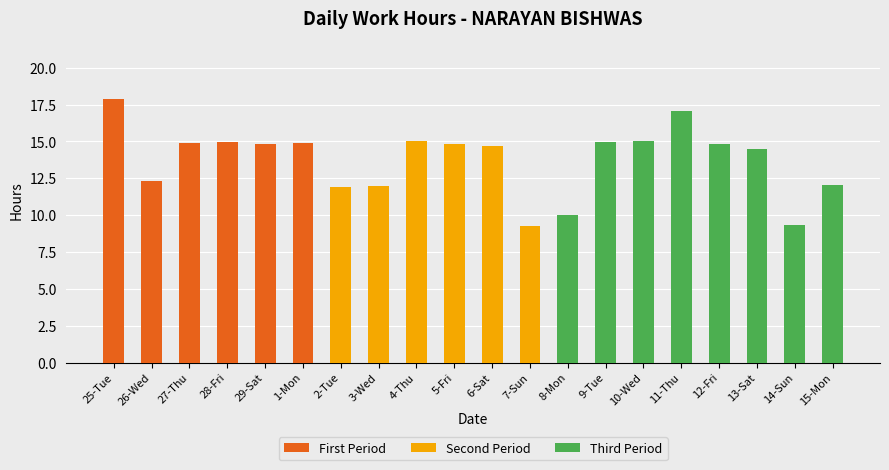

What is the approximate value at 2-Tue?

11.9